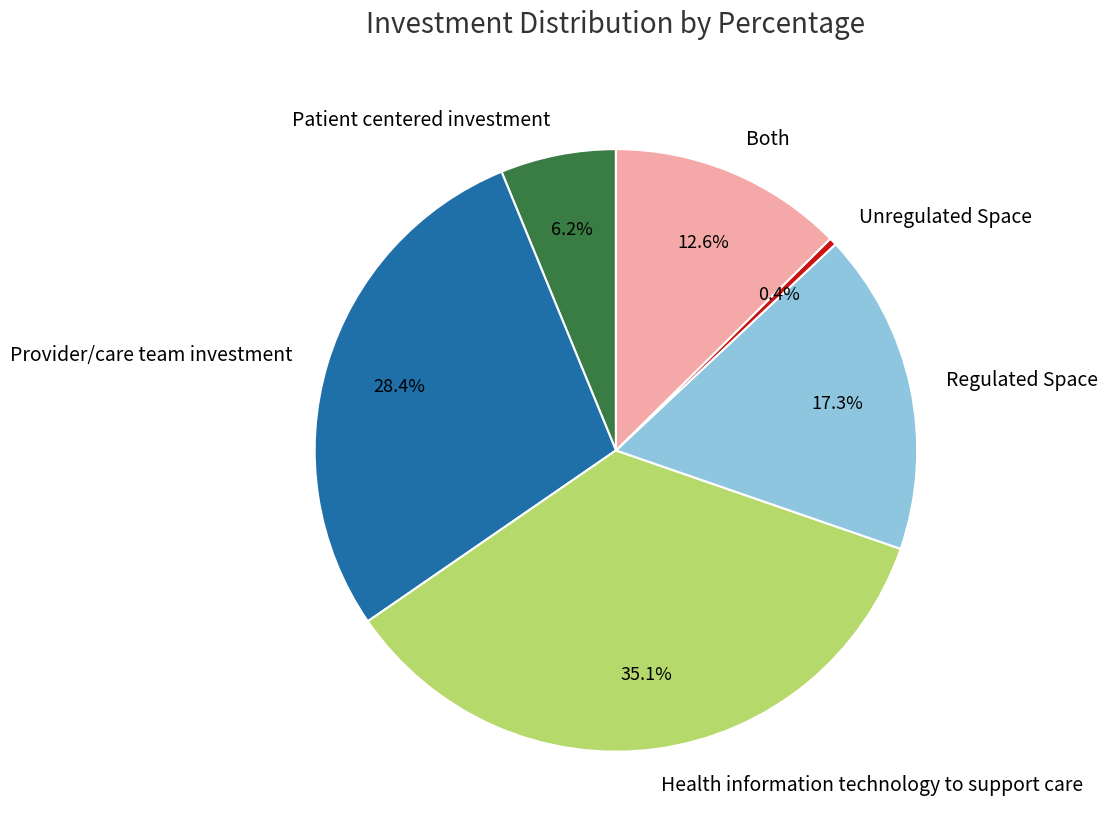

What percentage is the Provider/care team investment slice, to the nearest percent?

28%